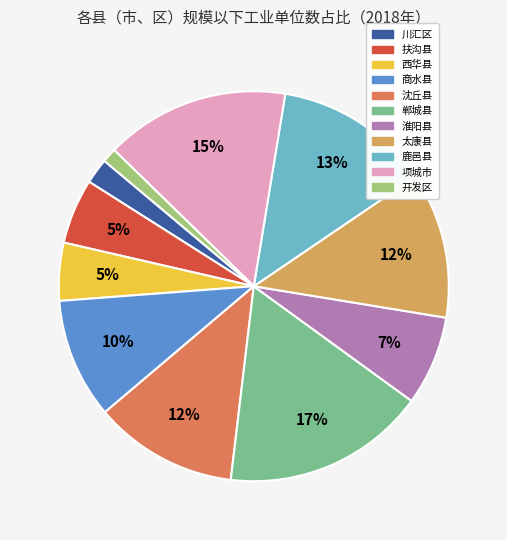

Is there any slice that represents more than half of the pie?

No